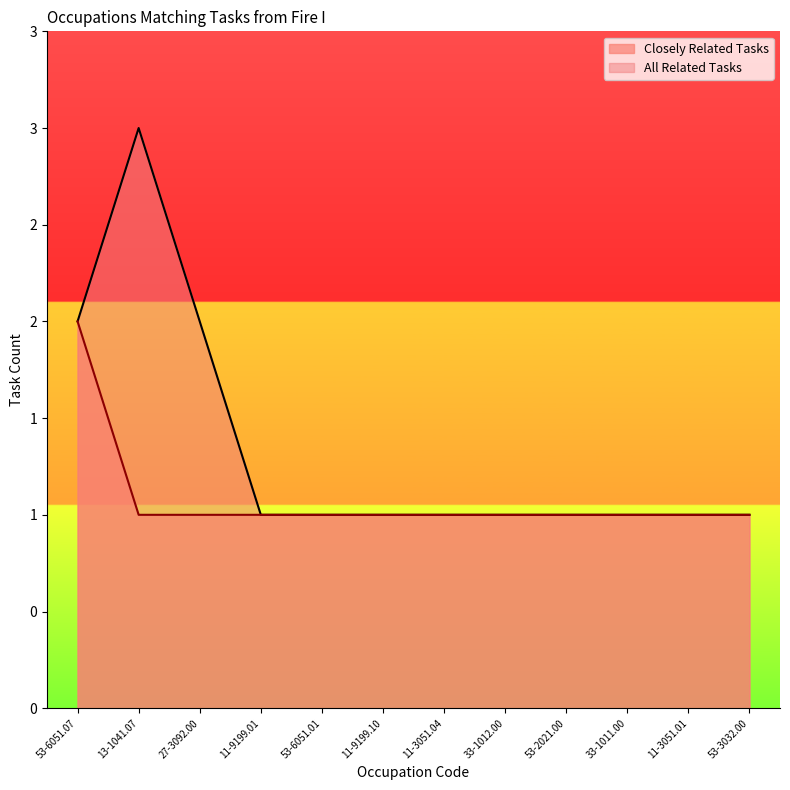

What value does the Closely Related Tasks series have at 53-6051.01?

1